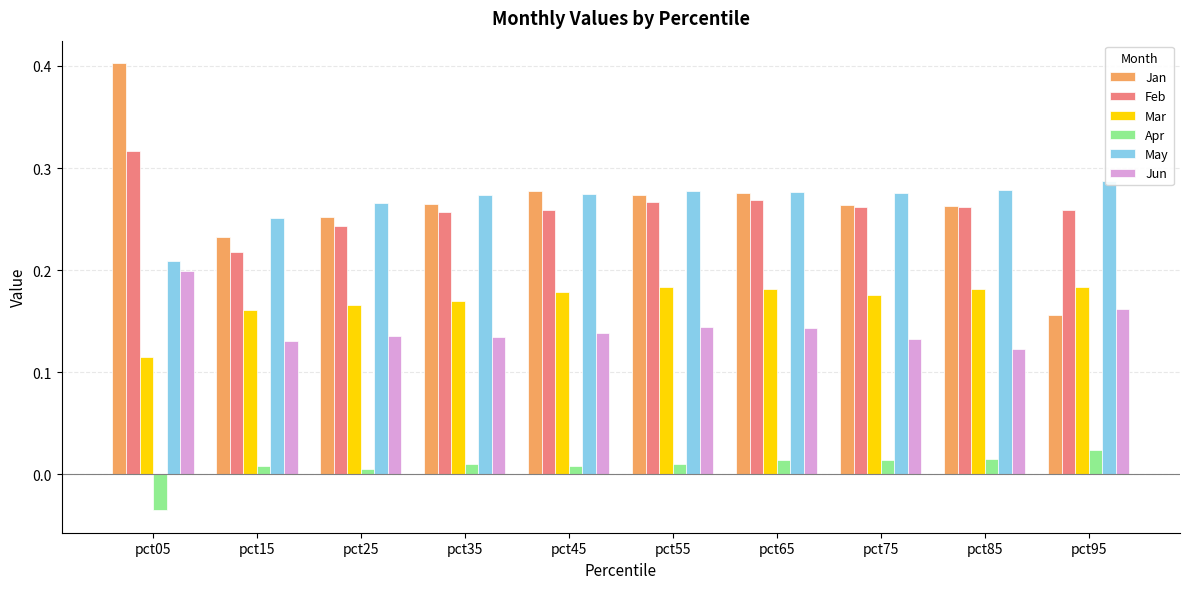

What value does the Jun series have at pct15?

0.1